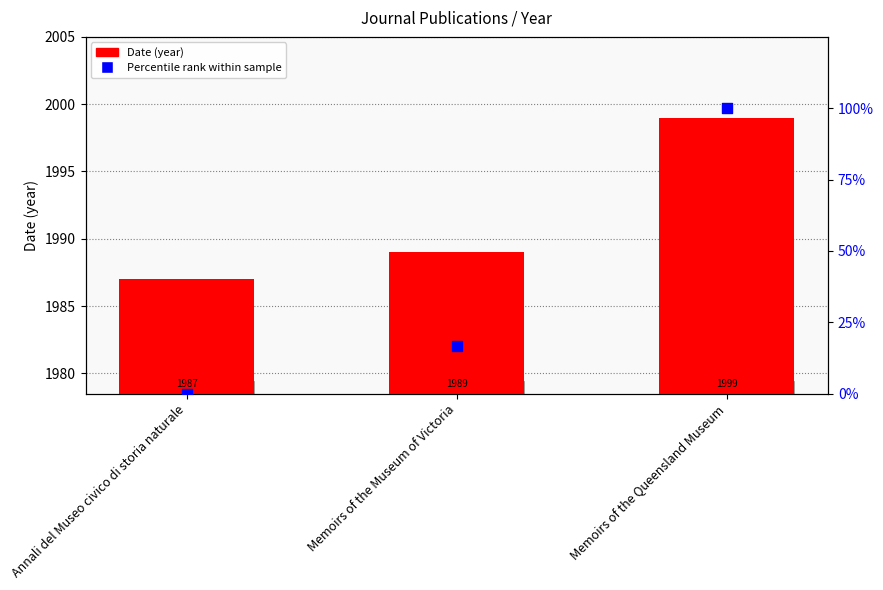

What are all the series names shown in the legend?

Date (year), Percentile rank within sample